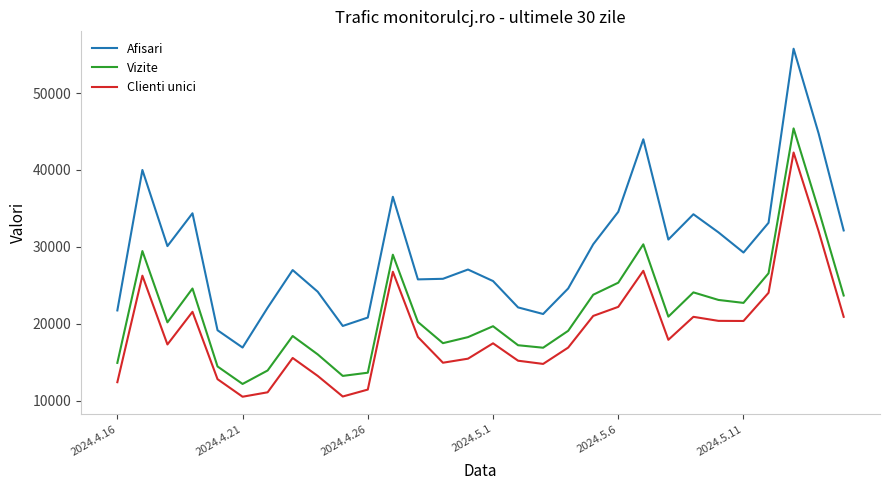

True or false: Afisari and Vizite intersect in this chart.

False